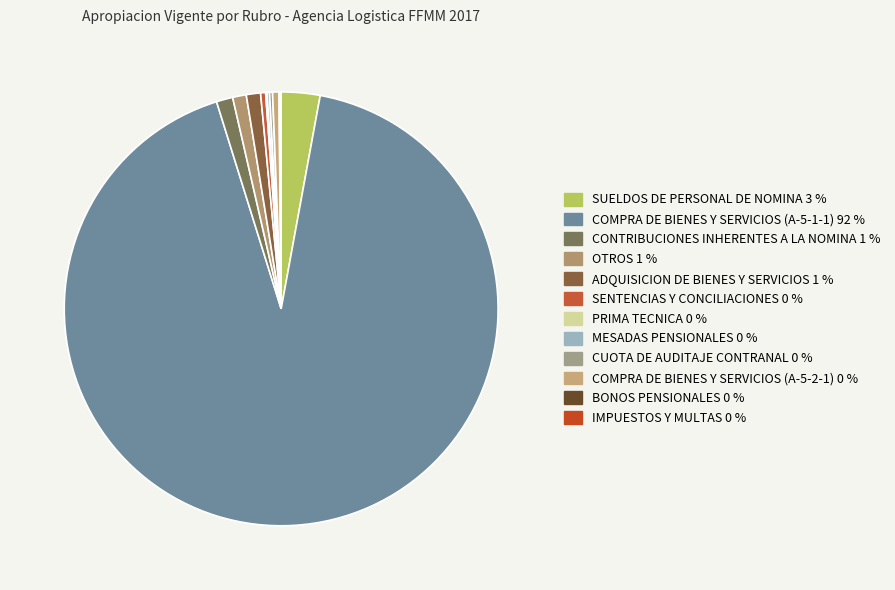

Is it true that COMPRA DE BIENES Y SERVICIOS (A-5-2-1) is 1% of the pie?

False